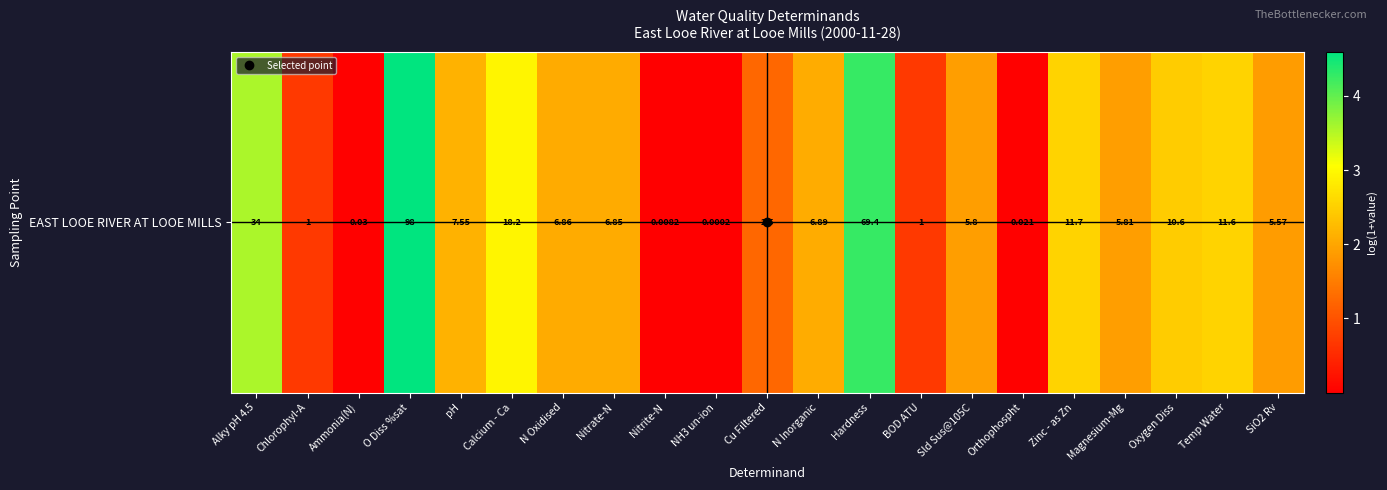

Reading right to left, what are all the values shown in this chart?

1.9	2.5	2.5	1.9	2.5	0.0	1.9	0.7	4.3	2.1	1.3	0.0	0.0	2.1	2.1	3.0	2.1	4.6	0.0	0.7	3.6